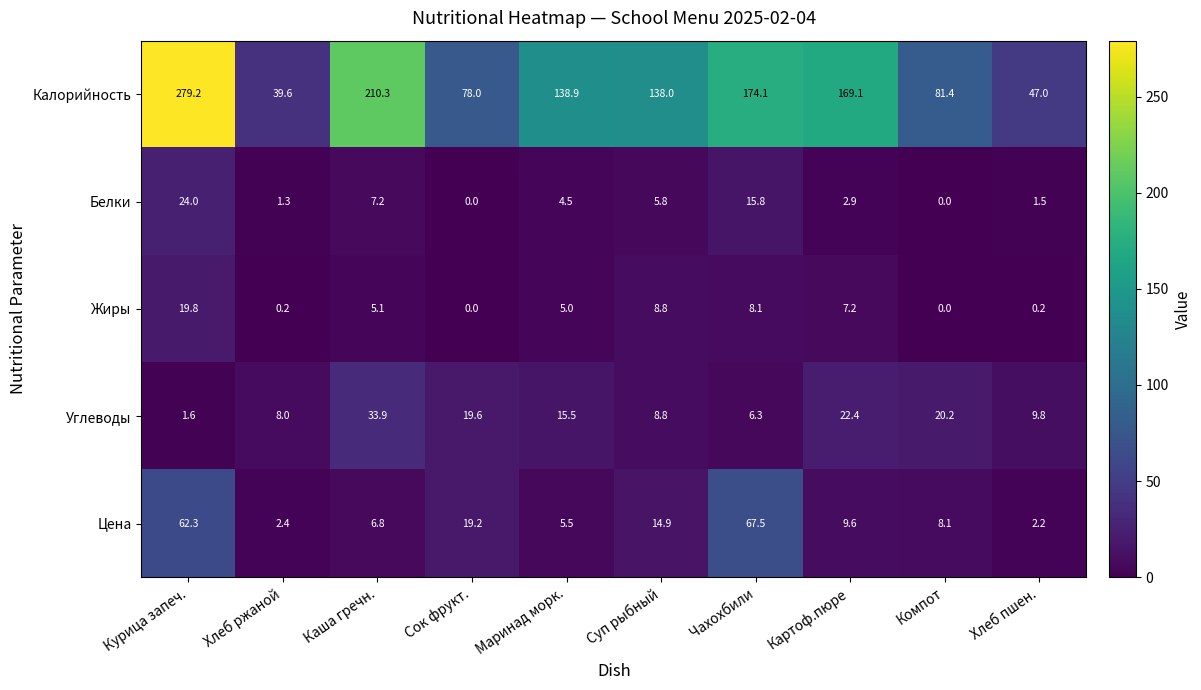

Is the value of Углеводы at Хлеб ржаной greater than the value of Жиры at Маринад морк.?

Yes